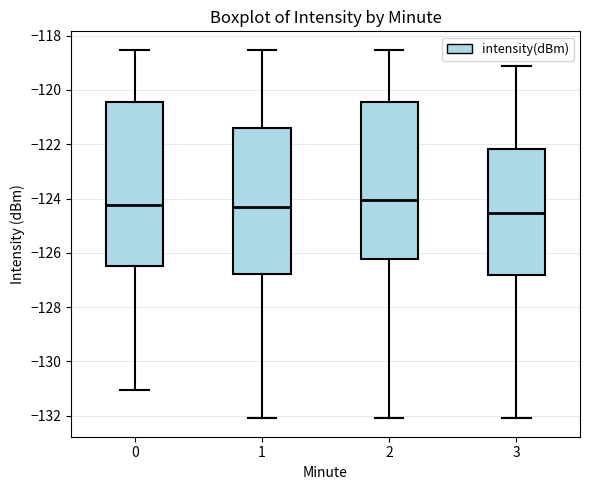

Which box has the lowest median line?

3